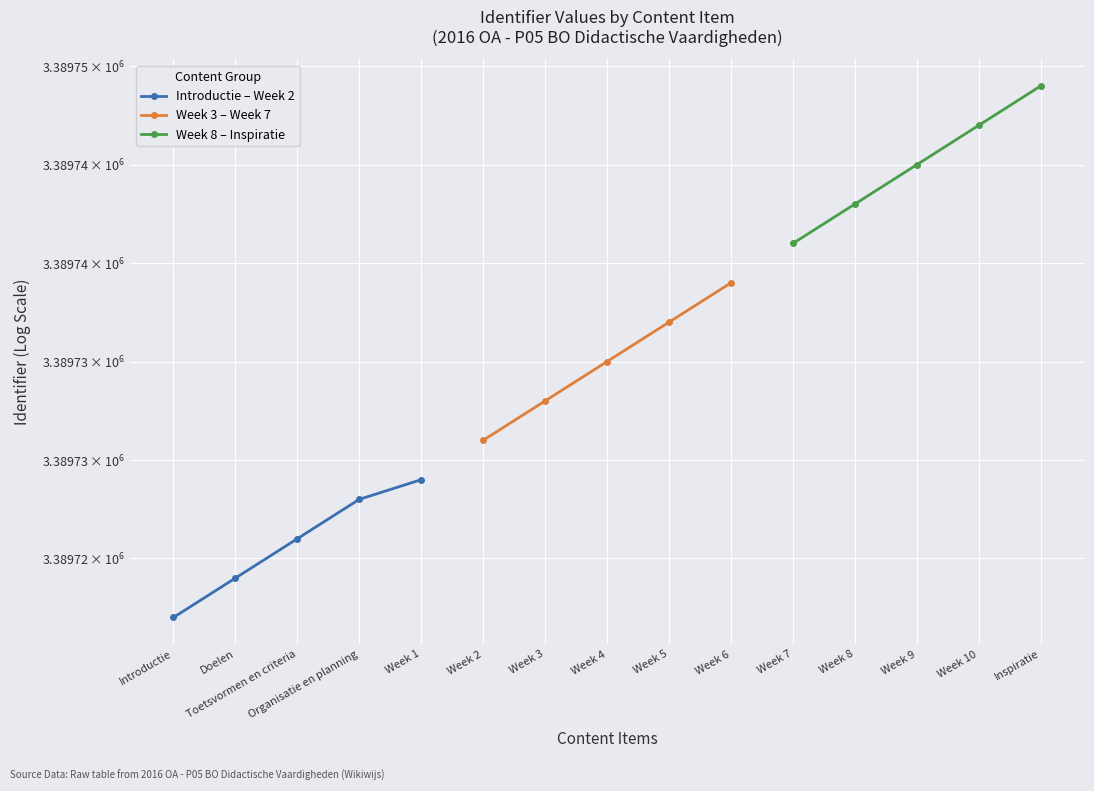

Reading right to left, transcribe all the data shown in this chart.

Introductie – Week 2: 3389729	3389728	3389726	3389724	3389722
Week 3 – Week 7: 3389739	3389737	3389735	3389733	3389731
Week 8 – Inspiratie: 3389749	3389747	3389745	3389743	3389741